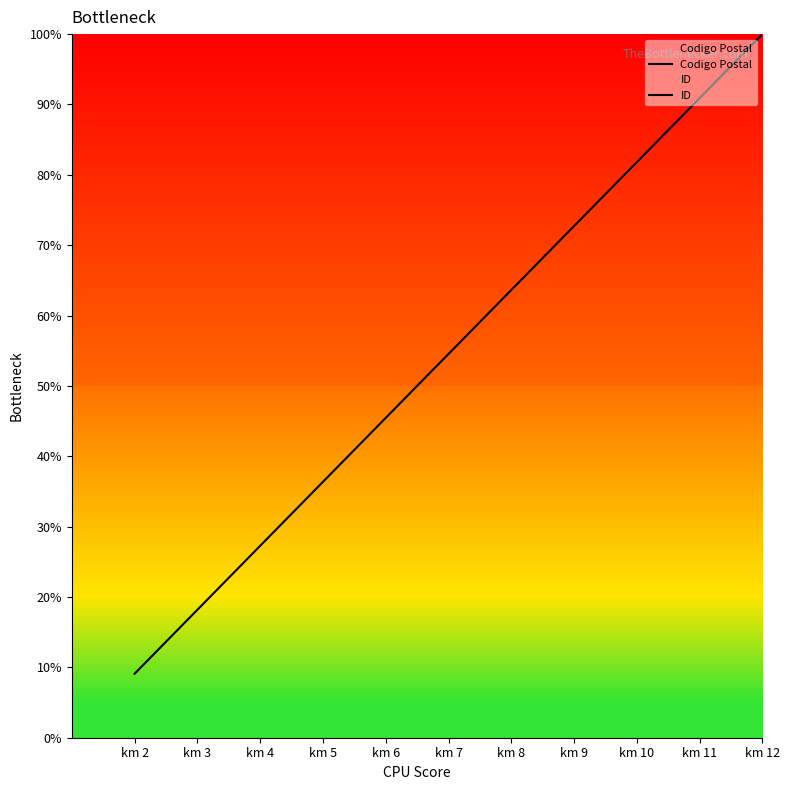

Is the value of Codigo Postal at km 9 greater than the value of ID at km 10?

No